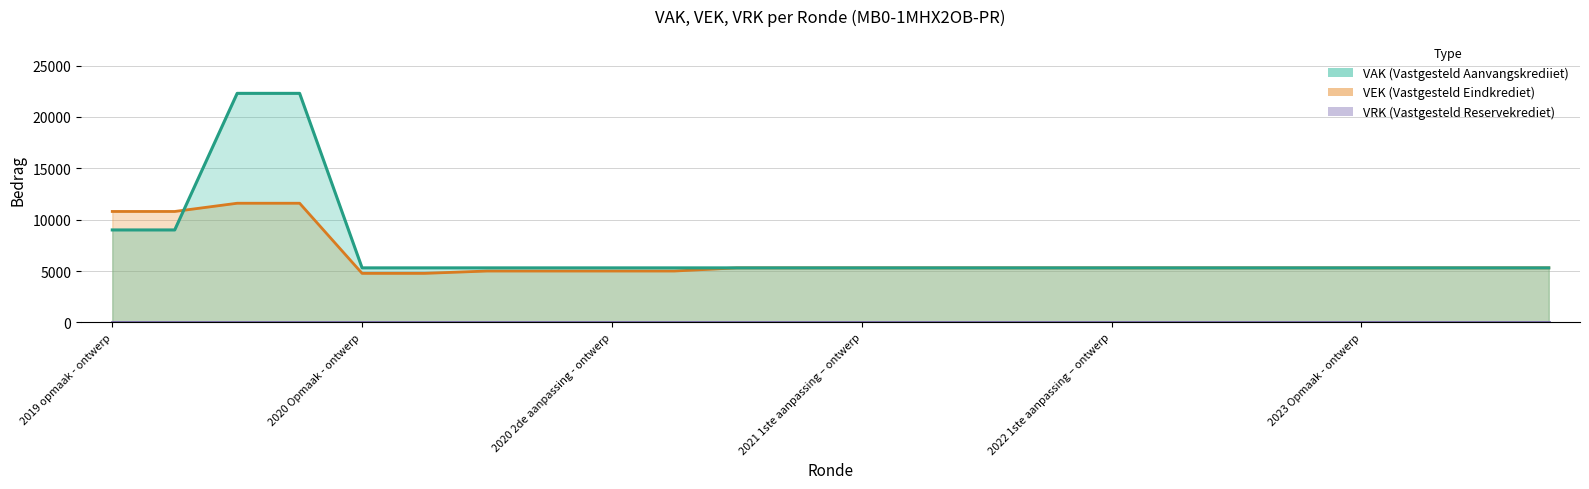

How many intersections are there between VEK and VAK?

1